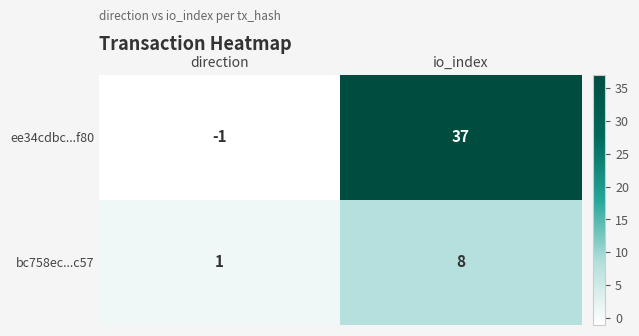

Which label corresponds to the smallest value in the chart?

direction